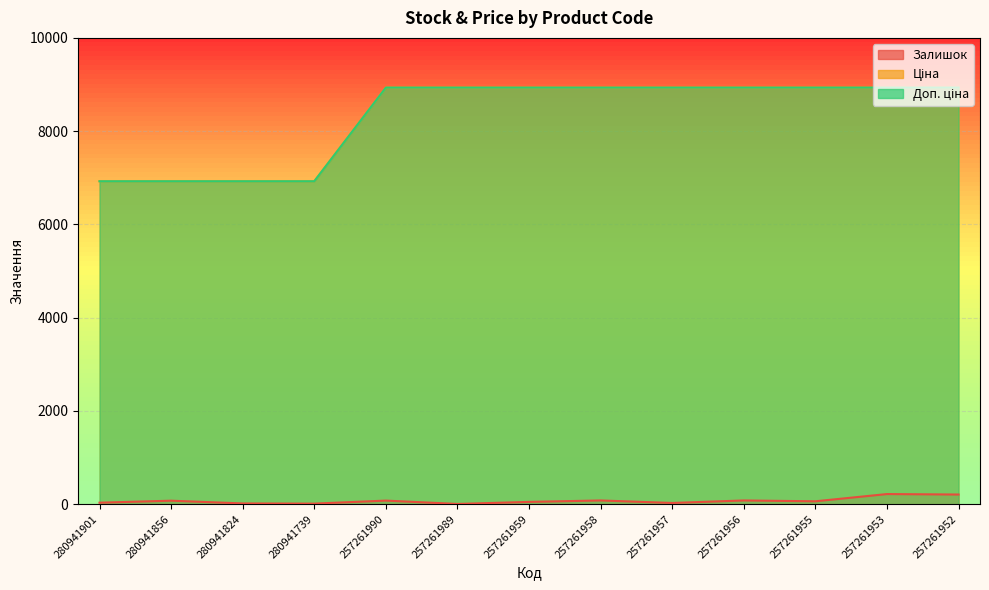

Reading left to right, what are all the values shown in this chart?

Залишок: 280941901=33.0	280941856=76.0	280941824=17.0	280941739=13.0	257261990=78.0	257261989=6.0	257261959=50.0	257261958=81.0	257261957=27.0	257261956=81.0	257261955=63.0	257261953=218.0	257261952=208.0
Ціна: 280941901=6925.7	280941856=6925.7	280941824=6925.7	280941739=6925.7	257261990=8934.1	257261989=8934.1	257261959=8934.1	257261958=8934.1	257261957=8934.1	257261956=8934.1	257261955=8934.1	257261953=8934.1	257261952=8934.1
Доп. ціна: 280941901=6925.7	280941856=6925.7	280941824=6925.7	280941739=6925.7	257261990=8934.1	257261989=8934.1	257261959=8934.1	257261958=8934.1	257261957=8934.1	257261956=8934.1	257261955=8934.1	257261953=8934.1	257261952=8934.1